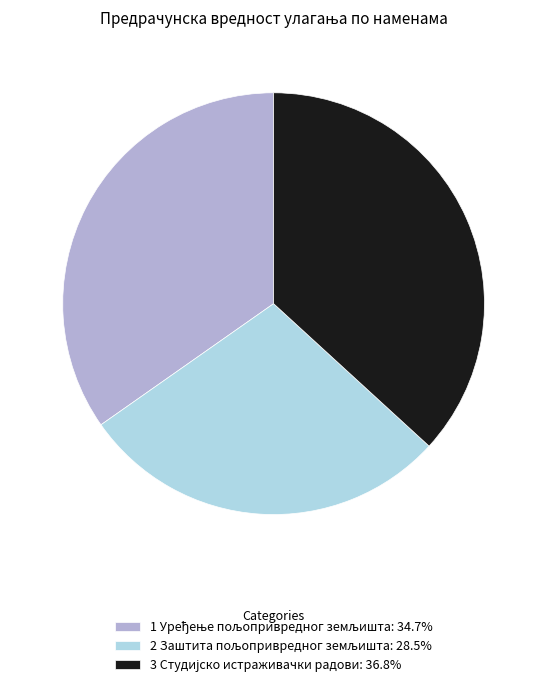

Is there any slice that represents more than half of the pie?

No